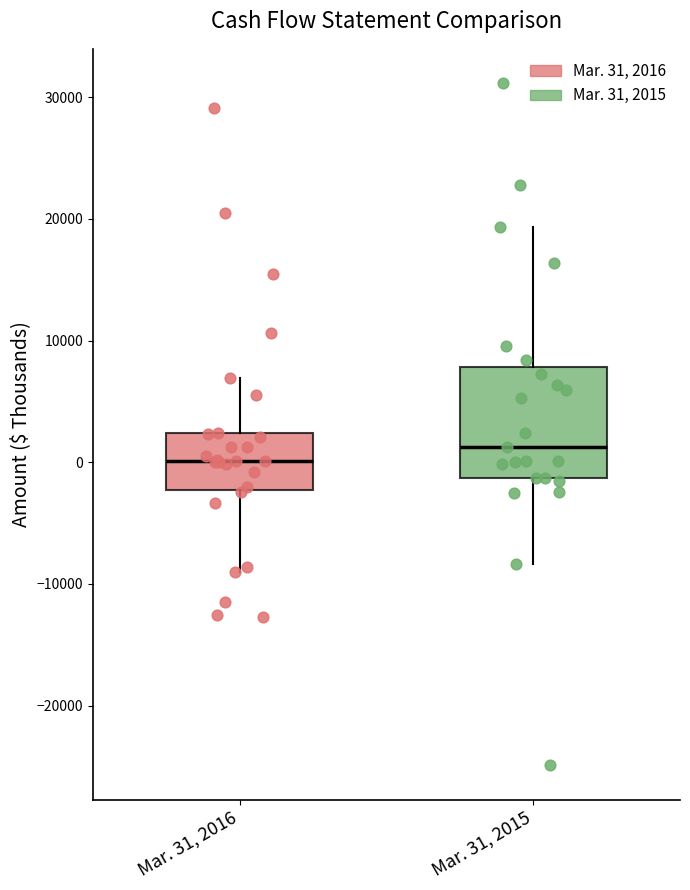

Comparing the boxes themselves (not the whiskers), which one is the tallest?

Mar. 31, 2015